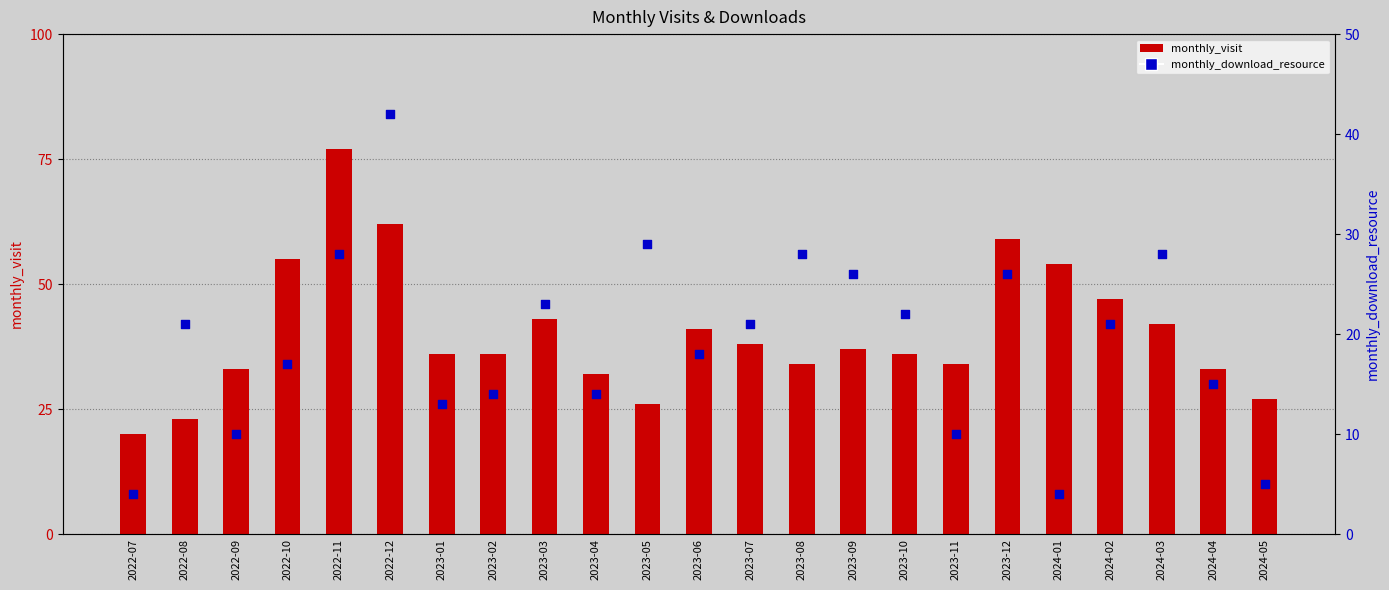

Which series has the largest total across all categories?

monthly_visit